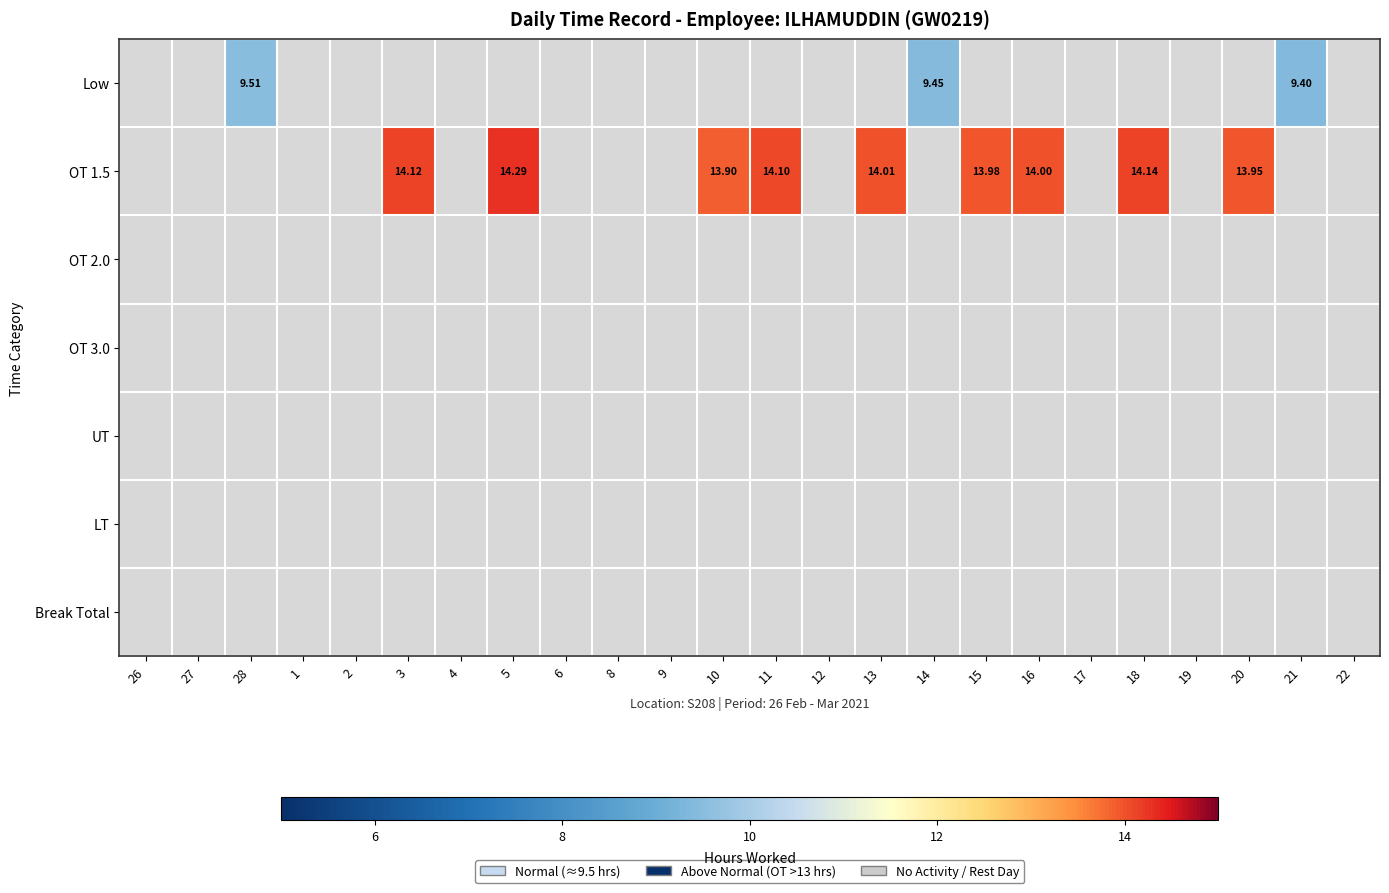

Is the value of OT 1.5 at 20 greater than the value of LT at 12?

No